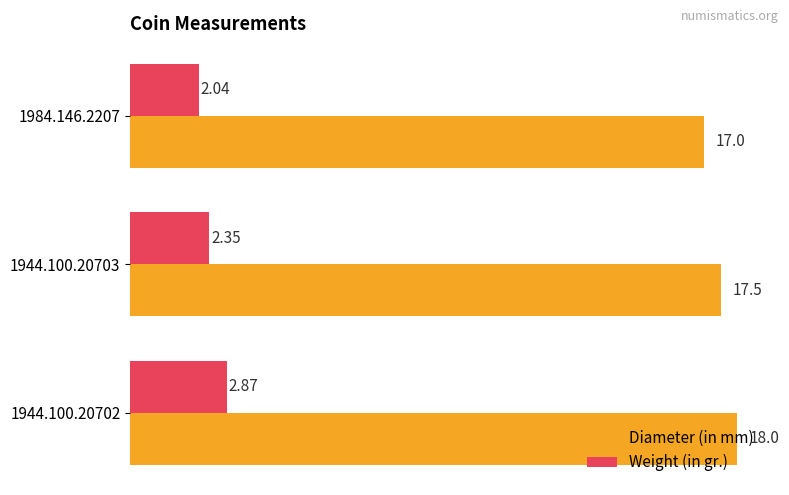

Rank the series by their maximum value, from lowest to highest.

Weight (in gr.), Diameter (in mm)